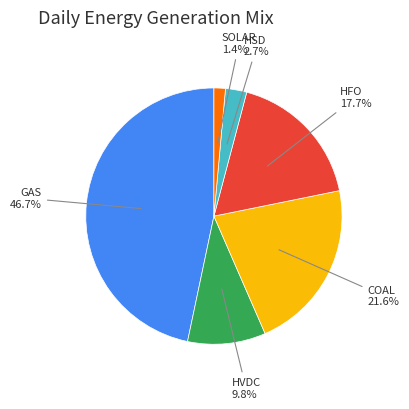

Is there any slice that represents more than half of the pie?

No